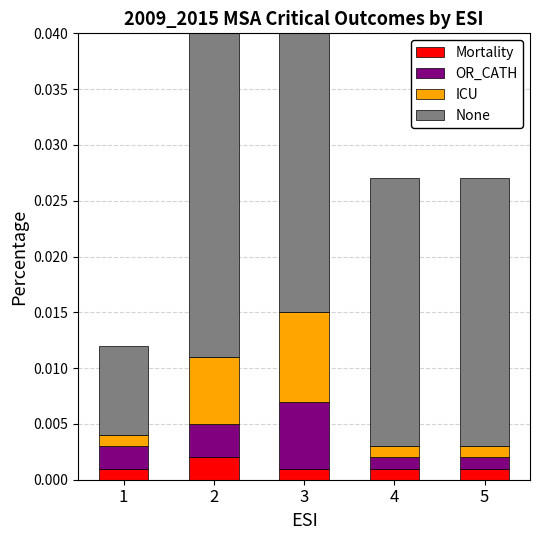

How many data points does each series have?

5